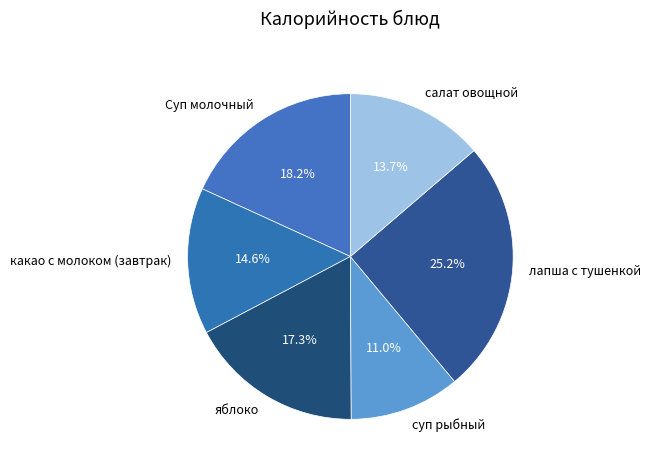

To the nearest percent, what is the difference between the салат овощной and какао с молоком (завтрак) slice percentages?

1%